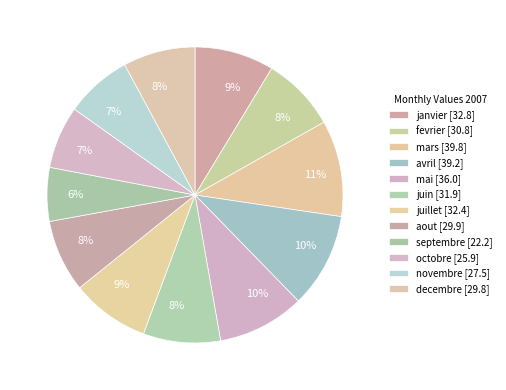

The novembre slice represents 17% of the pie. True or false?

False